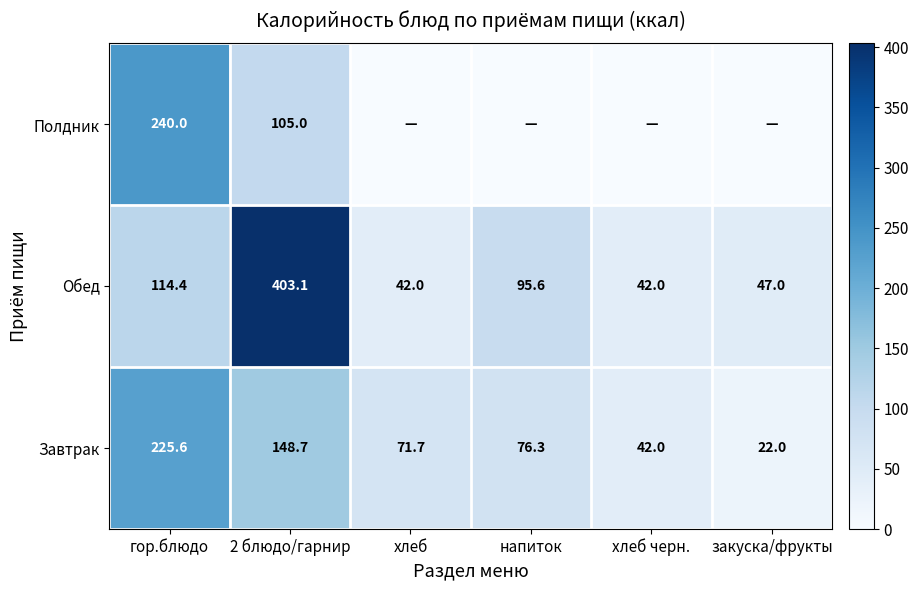

Which series changed the most between гор.блюдо and 2 блюдо/гарнир?

Обед